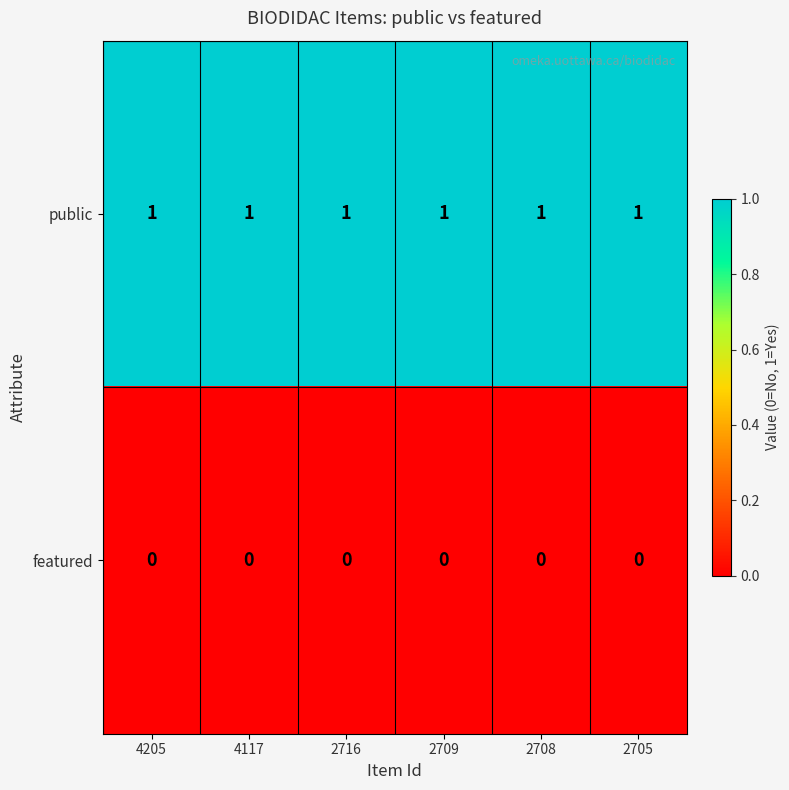

Which series has the largest total across all categories?

public